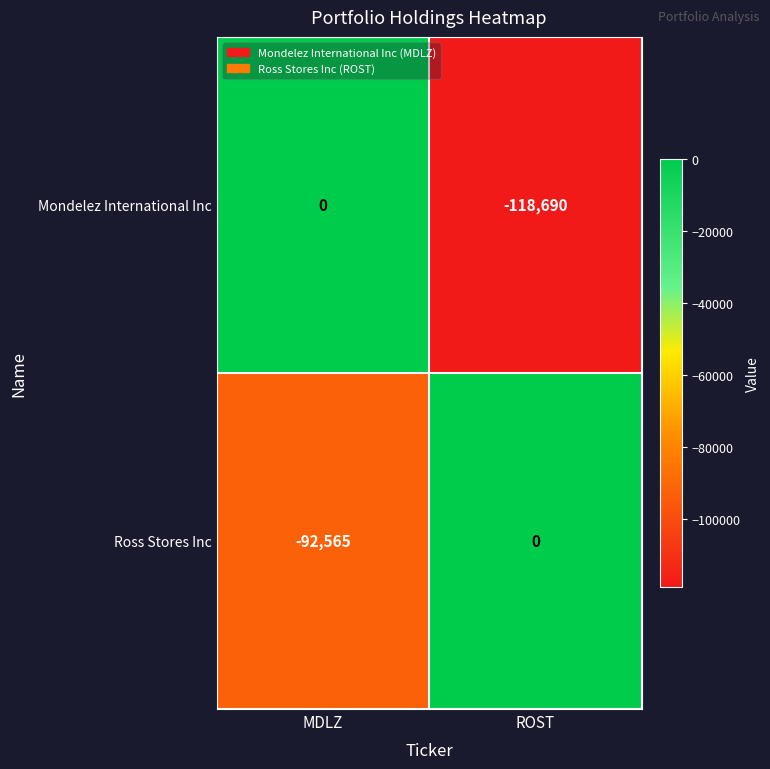

What is the difference between the maximum and minimum values in the Mondelez International Inc series?

118690